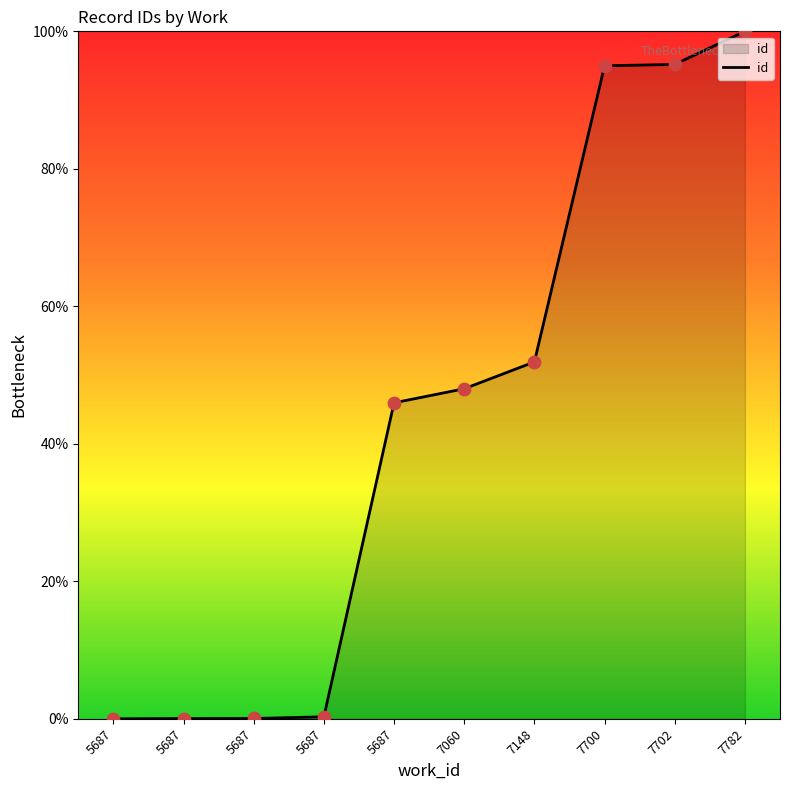

What is the change in value from 5687 to 7700?

+95.0